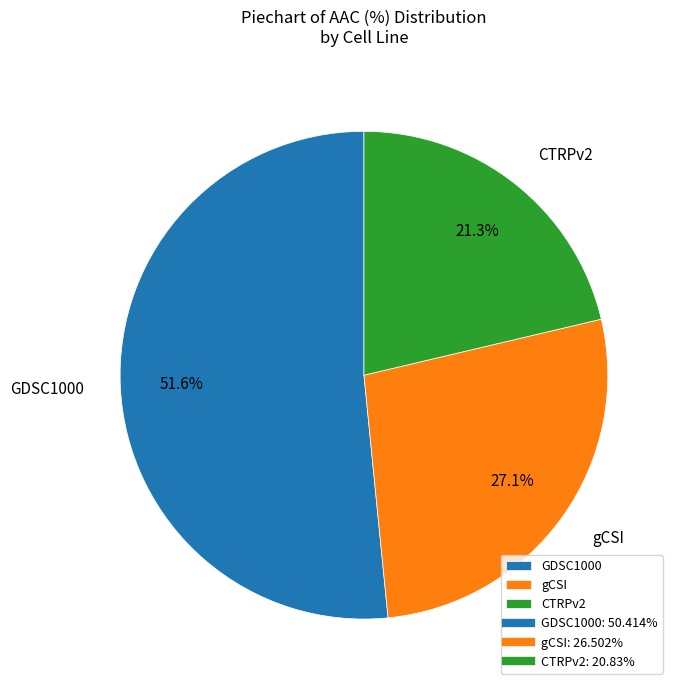

Which category has the smallest portion of the pie?

CTRPv2